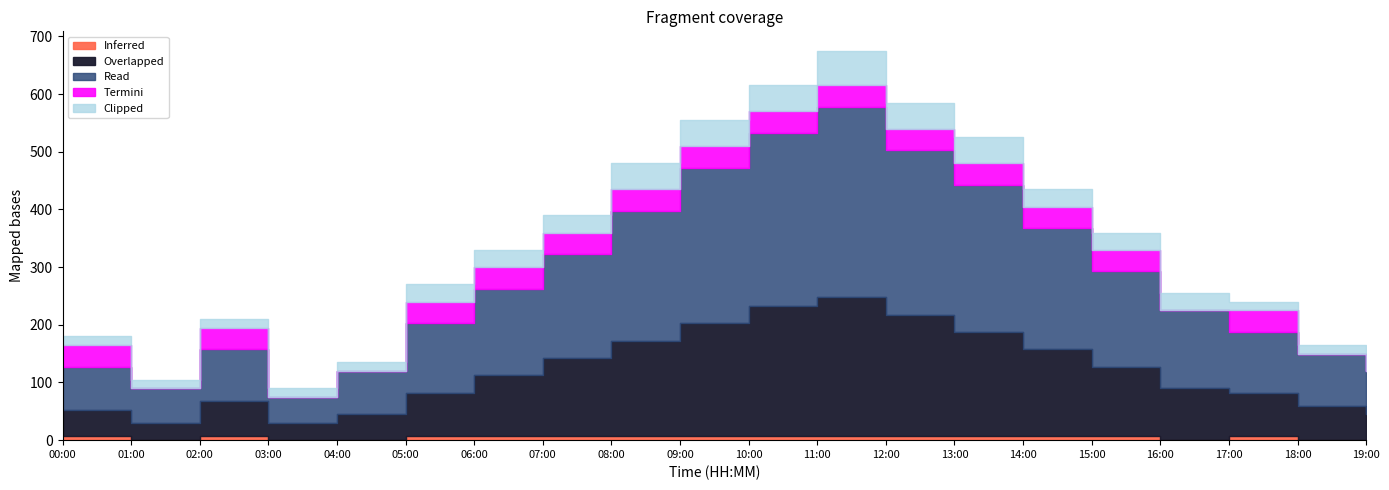

How many interior local peaks does the Clipped series have?

1